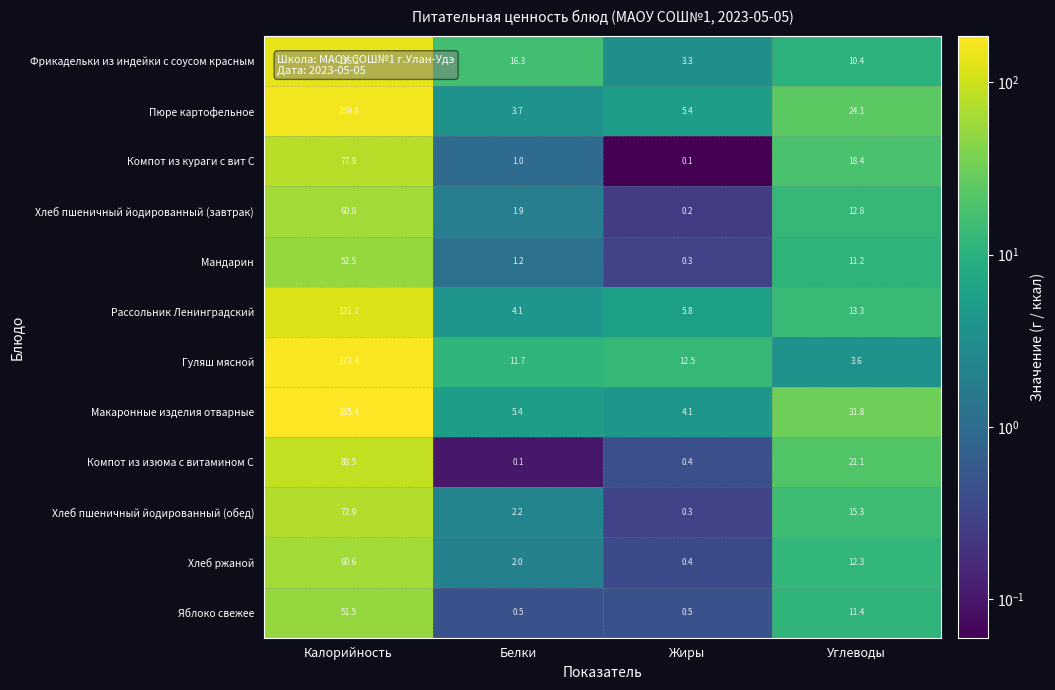

What is the spread (max minus min) of values at Калорийность?

133.9